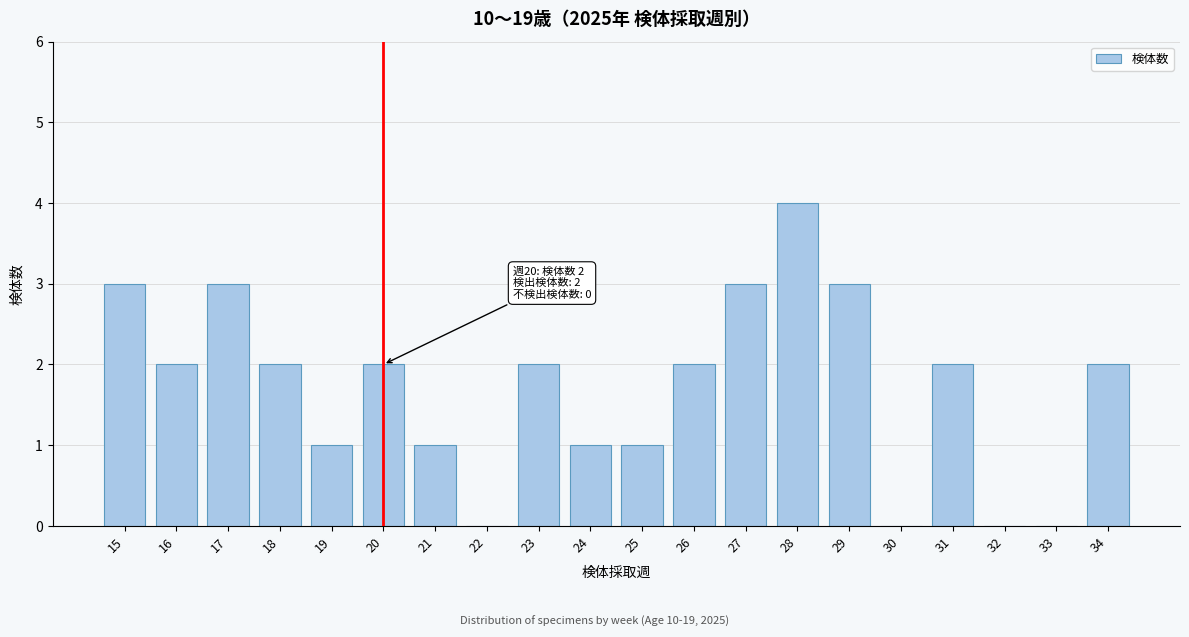

Reading right to left, extract all data points from this chart.

34=2	33=0	32=0	31=2	30=0	29=3	28=4	27=3	26=2	25=1	24=1	23=2	22=0	21=1	20=2	19=1	18=2	17=3	16=2	15=3